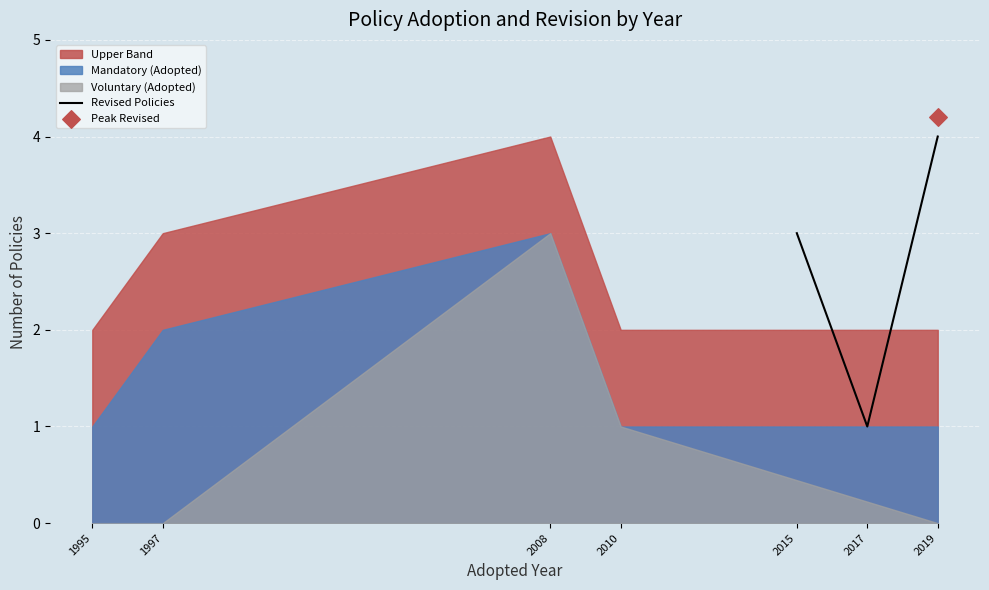

The Revised Policies series shows 1 at 2017. True or false?

True